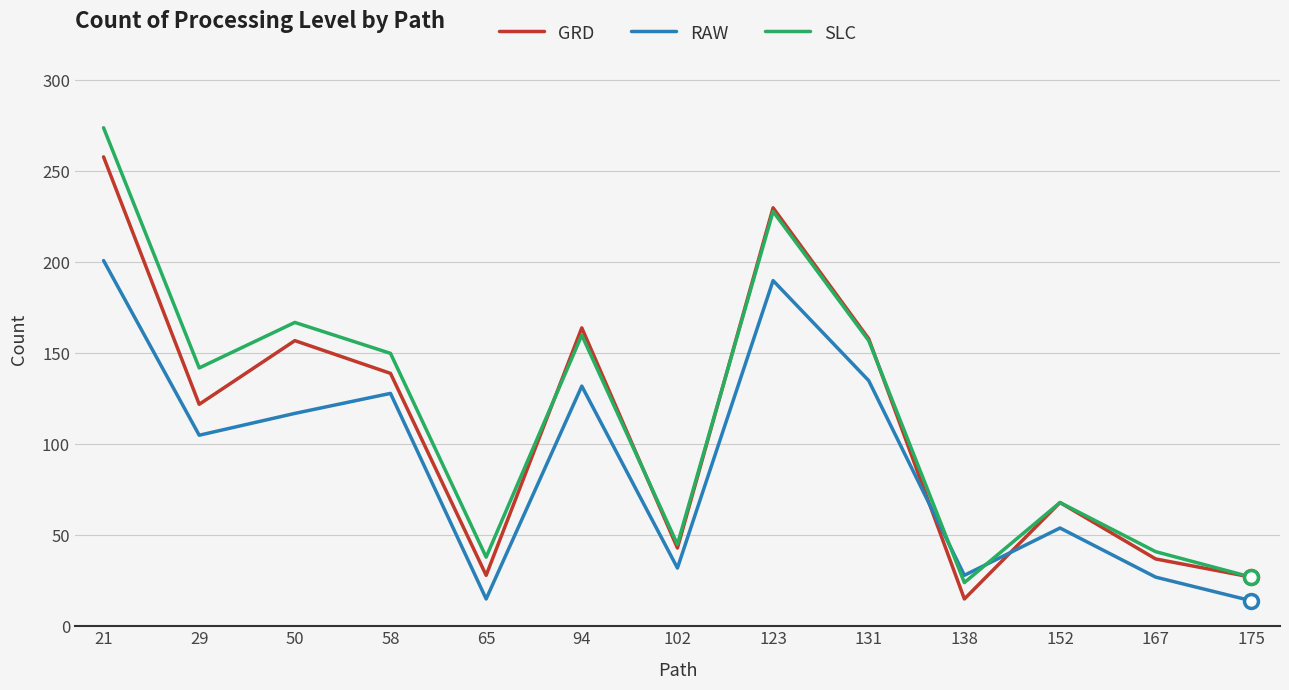

Is the value of GRD at 152 greater than the value of RAW at 65?

Yes